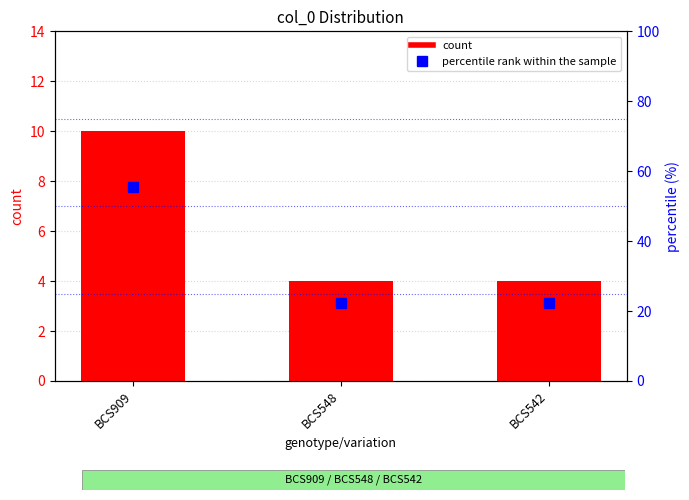

What is the difference between the percentile rank within the sample values at BCS548 and BCS909?

33.3